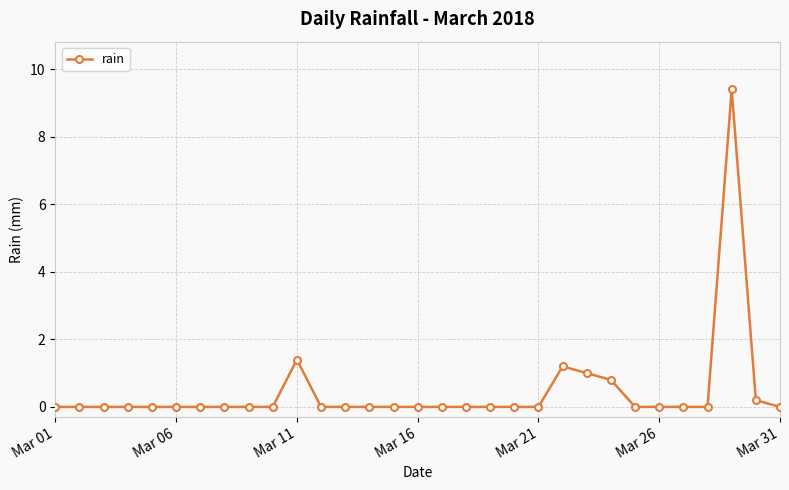

True or false: the data has more than 1 interior local peaks.

True